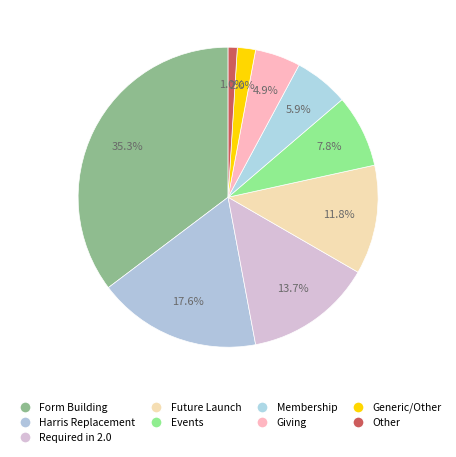

Count the number of slices in the pie.

9